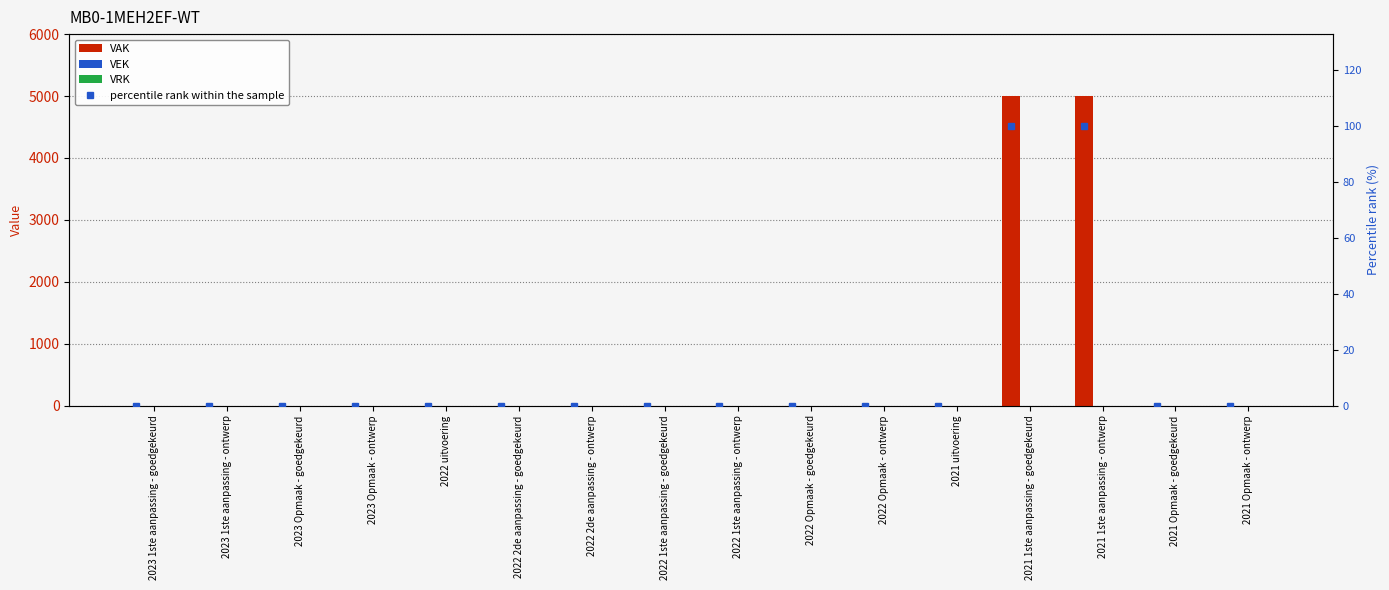

Does the chart contain any negative values?

No